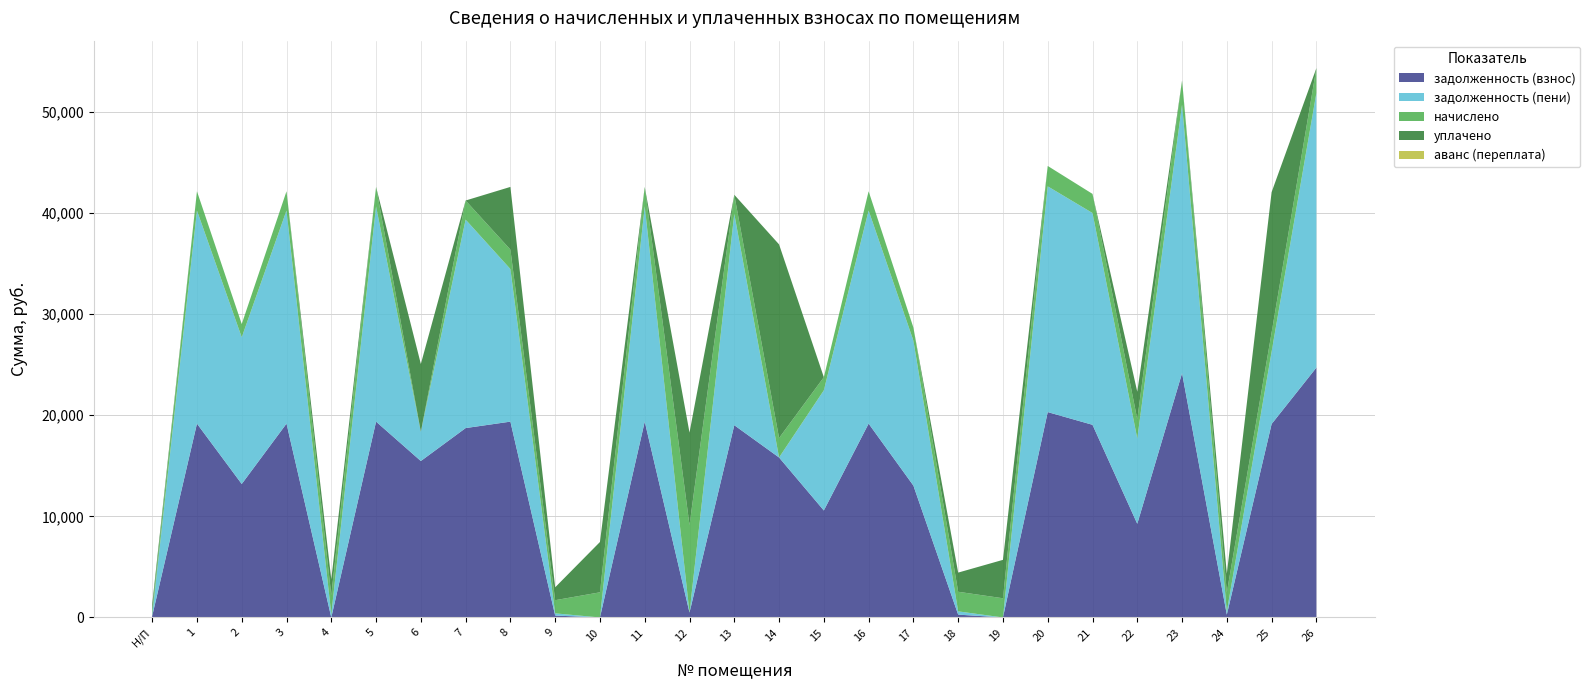

Reading left to right, list all the values displayed in this chart.

задолженность (взнос): 135.5	19172.6	13200.7	19172.6	0.0	19369.0	15472.6	18731.2	19369.0	189.1	0.4	19369.0	483.4	19015.4	15822.0	10582.9	19172.6	13043.5	280.8	0.4	20311.9	19054.8	9263.3	24162.2	274.6	19133.3	24712.1
задолженность (пени): 83.8	21075.8	14511.1	21075.8	314.5	21291.7	2886.7	20618.8	15091.8	217.2	0.0	21291.7	0.0	20903.0	0.0	11881.6	21075.8	14338.3	323.1	0.0	22328.2	20946.3	8437.6	26560.7	316.1	7145.8	27165.2
начислено: 503.1	1903.2	1310.4	1903.2	1887.6	1922.7	-5874.6	1887.6	1922.7	1302.6	2488.2	1922.7	8659.4	1887.6	1922.7	1298.7	1903.2	1294.8	1938.3	1899.3	2016.3	1891.5	1899.3	2398.5	1891.5	1899.3	2453.1
уплачено: 554.7	0.0	0.0	0.0	1573.0	0.0	6711.4	0.0	6199.9	1274.5	4976.0	0.0	9142.8	0.0	19153.2	0.0	0.0	0.0	1896.0	3798.8	0.0	0.0	2725.0	0.0	1850.0	13886.8	0.0
аванс (переплата): 0.0	0.0	0.0	0.0	0.1	0.0	0.0	0.0	0.0	0.0	0.0	0.0	0.0	0.0	0.0	0.0	0.0	0.0	0.0	0.0	0.0	0.0	0.0	0.0	0.0	0.0	0.0